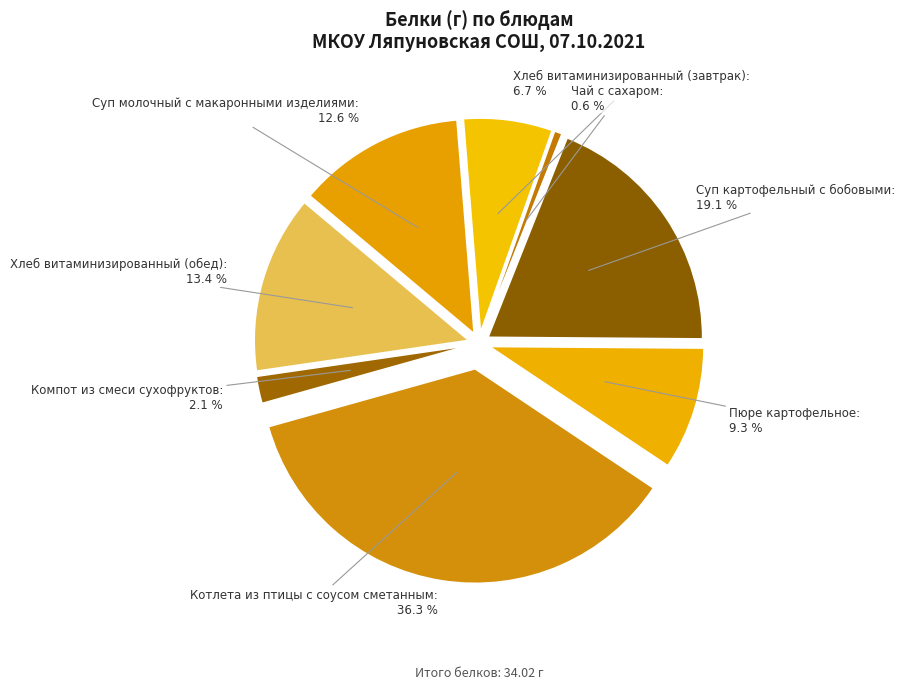

True or false: Компот из смеси сухофруктов accounts for 2% of the total.

True